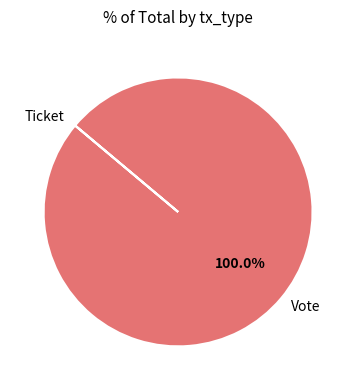

Is there a majority slice in this chart?

Yes